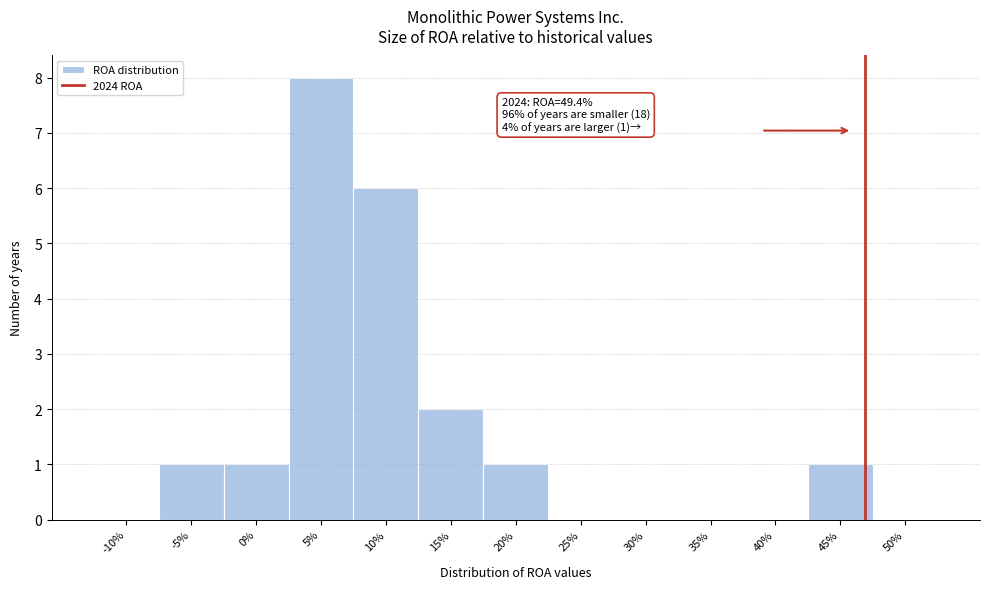

Reading left to right, extract all data points from this chart.

-10%=0	-5%=1	0%=1	5%=8	10%=6	15%=2	20%=1	25%=0	30%=0	35%=0	40%=0	45%=1	50%=0